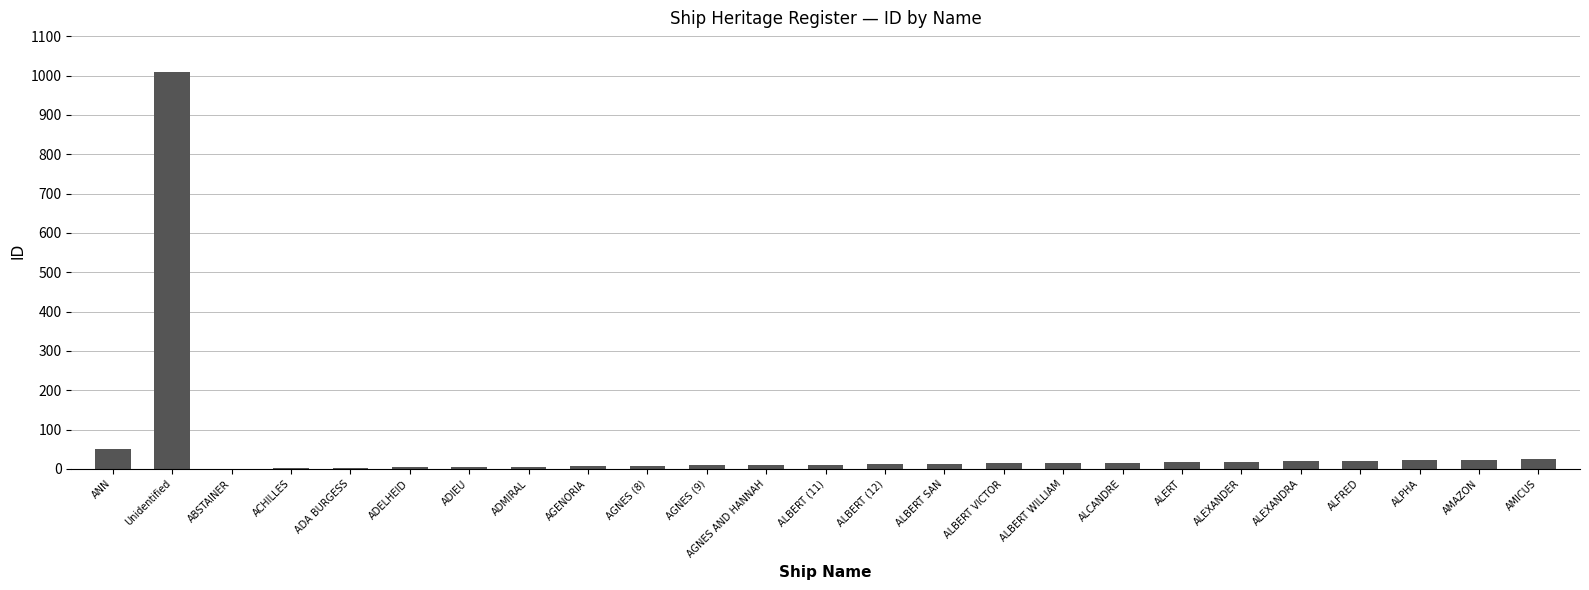

Are the bars horizontal?

No